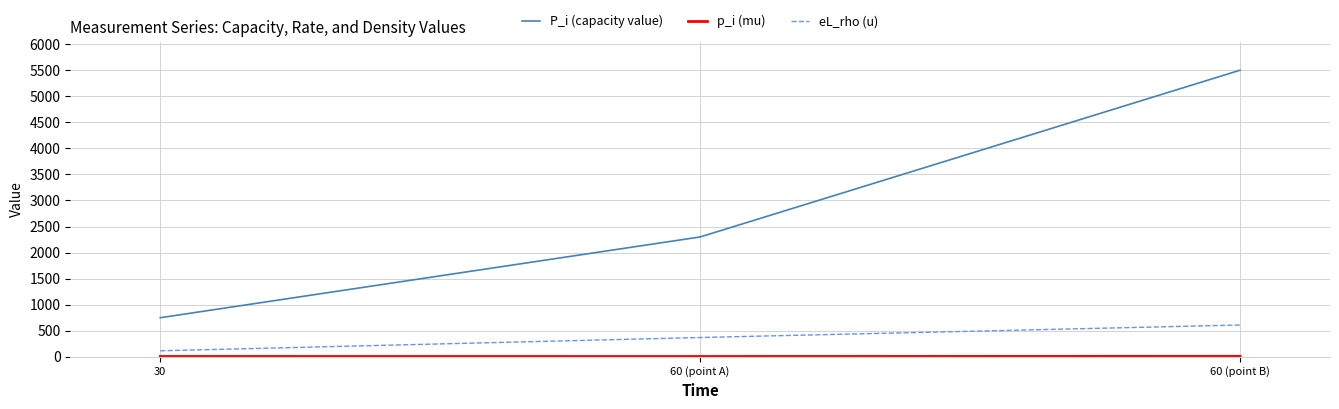

At which label is p_i (mu) closest to 7?

30